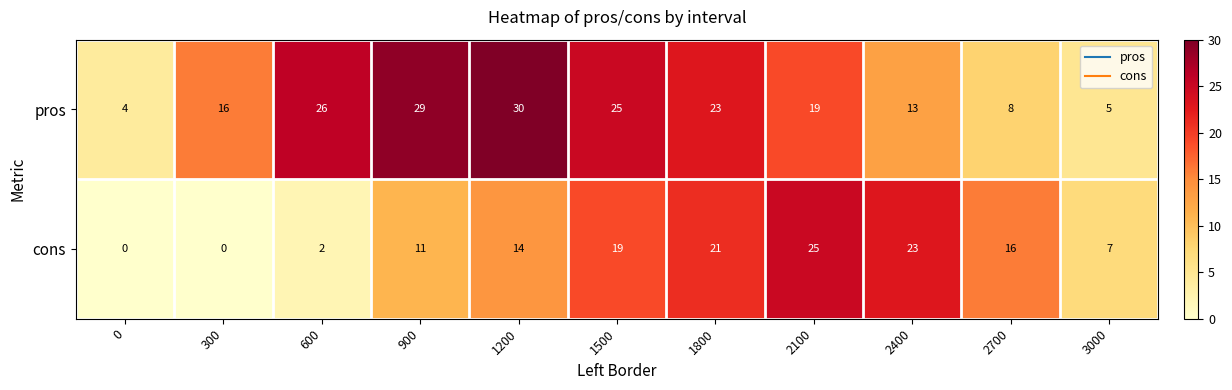

Which series has the largest range (max minus min)?

pros